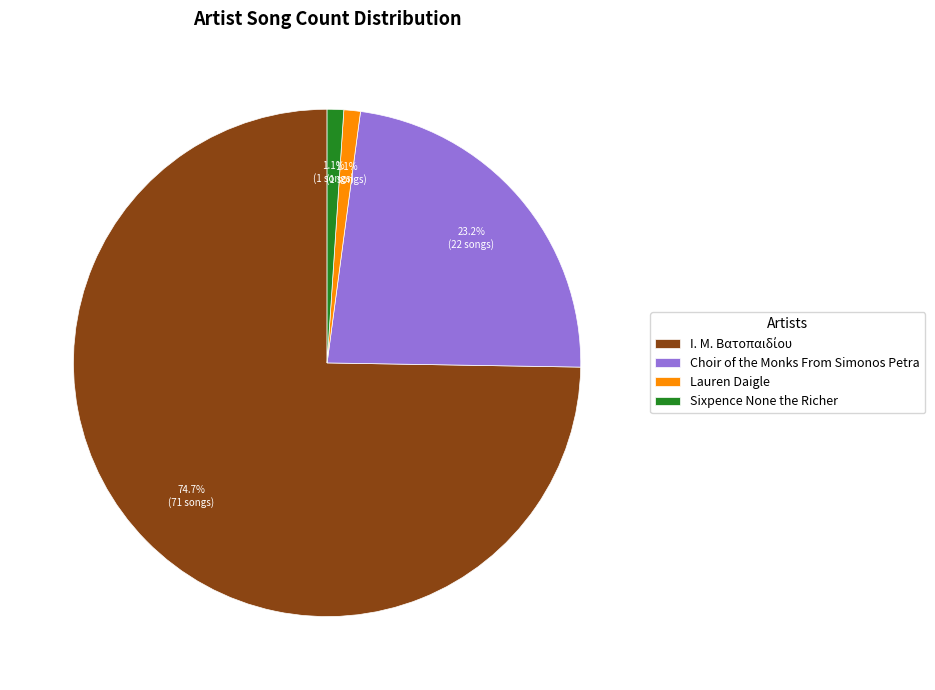

What percentage is NOT represented by Choir of the Monks From Simonos Petra?

76.8%